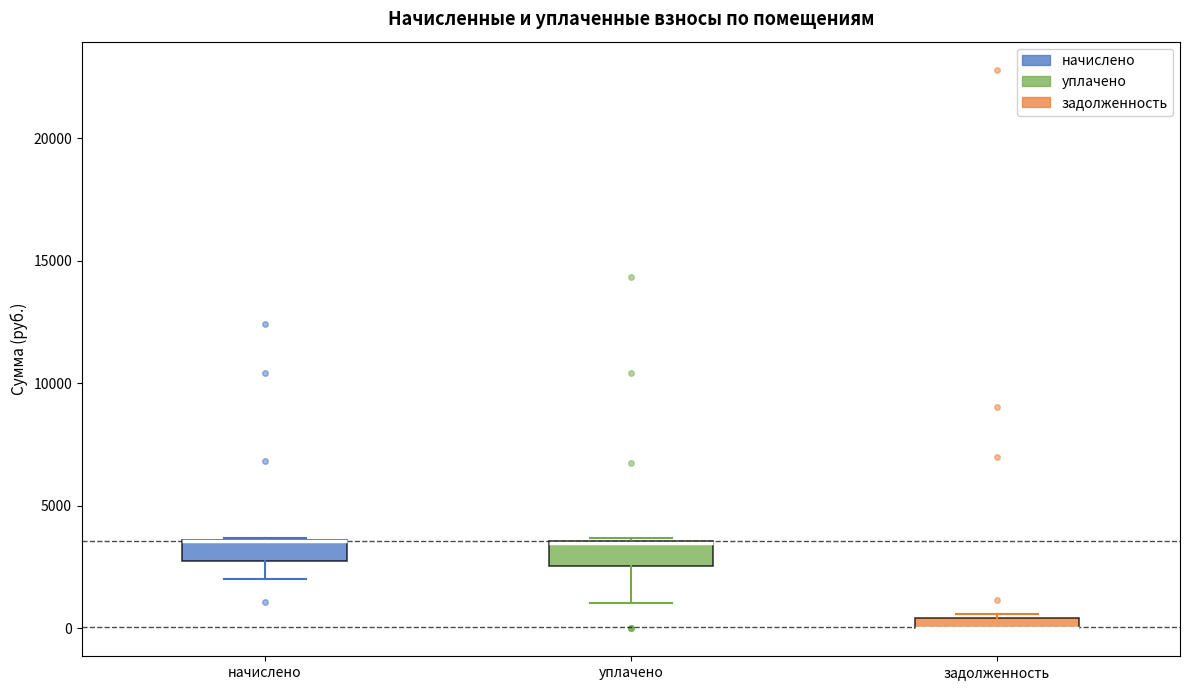

Where is the upper edge of the box for задолженность on the y-axis? The values are not printed on the chart, so give them approximately, as read against the axis.

500